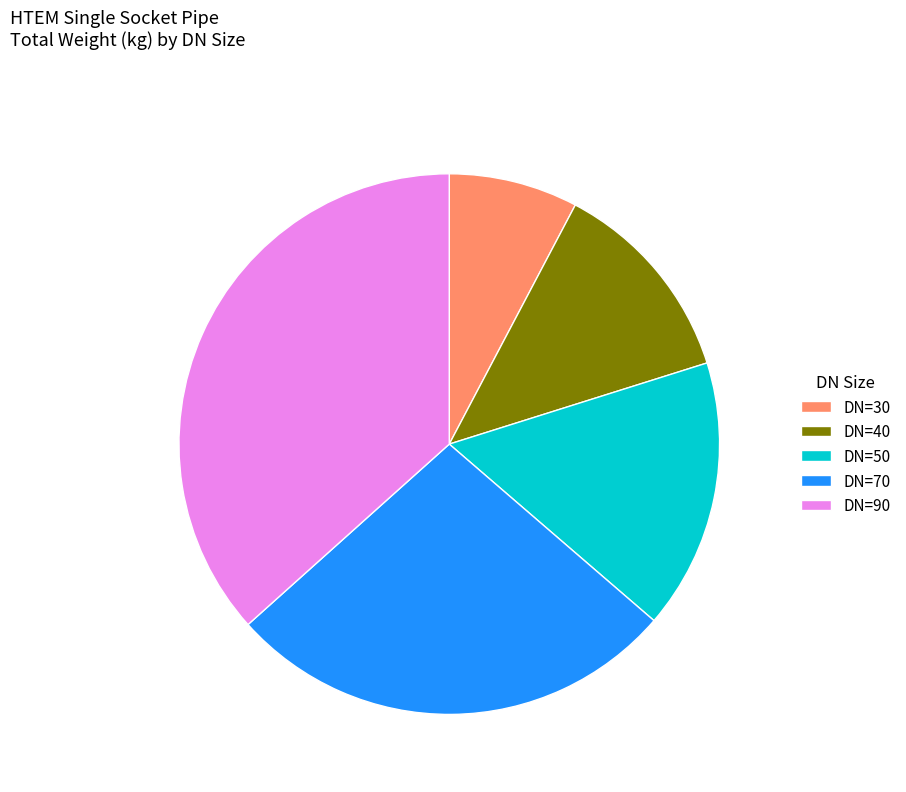

Which slice is the smallest?

DN=30